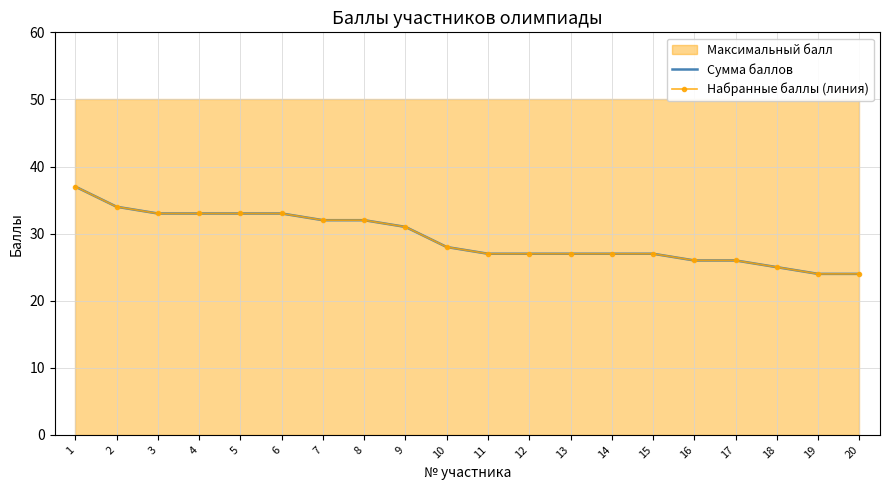

What is the minimum value for Набранные баллы (линия)?

24